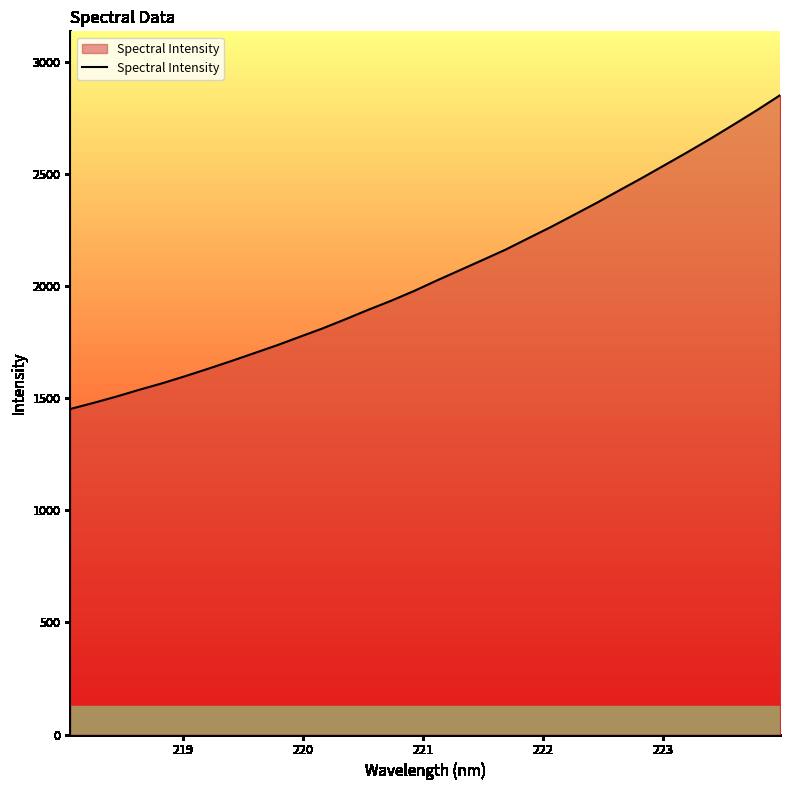

True or false: the data has more than 2 interior local peaks.

False